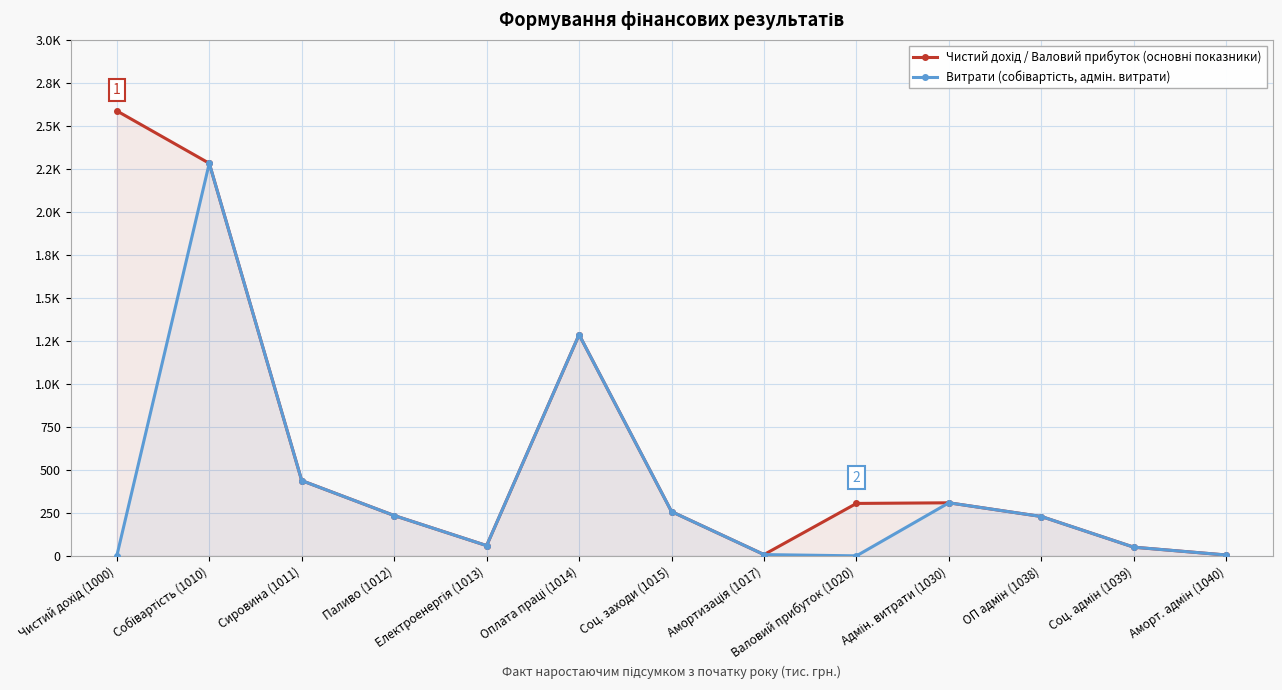

True or false: Чистий дохід / Валовий прибуток (основні показники) and Витрати (собівартість, адмін. витрати) intersect in this chart.

False